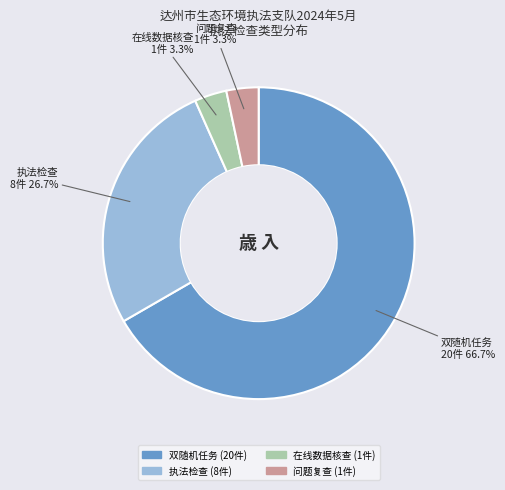

Is there any slice that represents more than half of the pie?

Yes